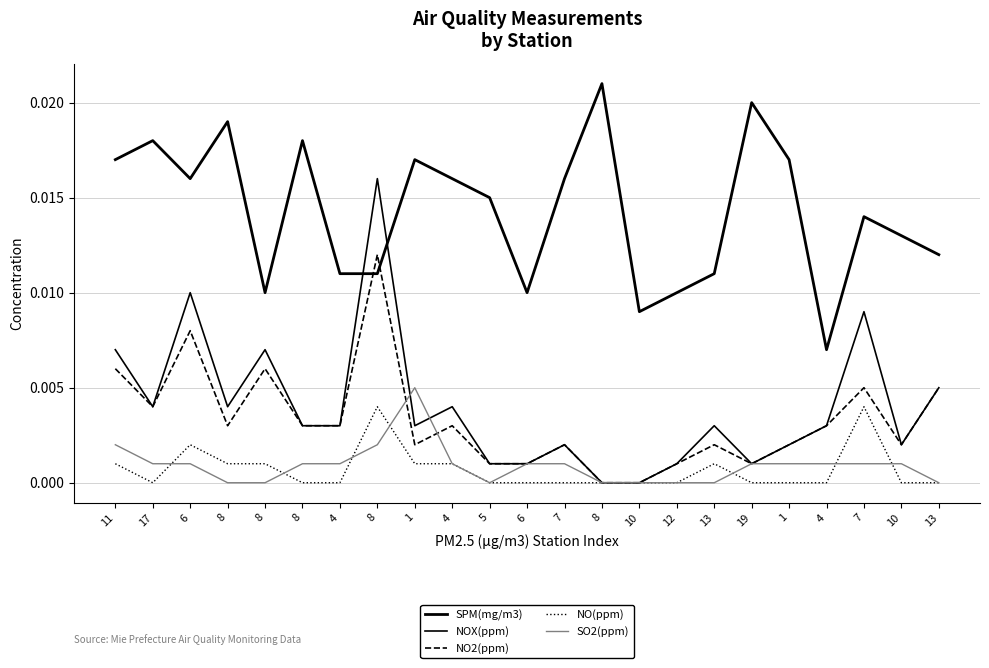

Does the chart display data point markers on the line(s)?

No